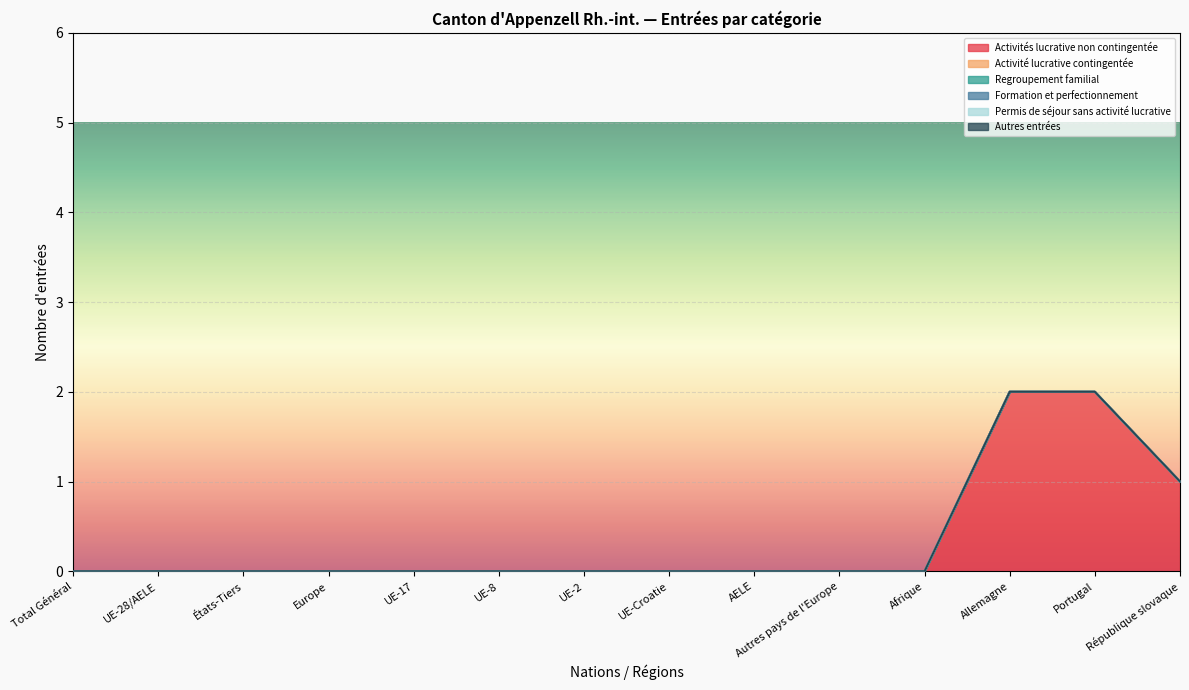

At which category is the sum across all series the highest?

Allemagne